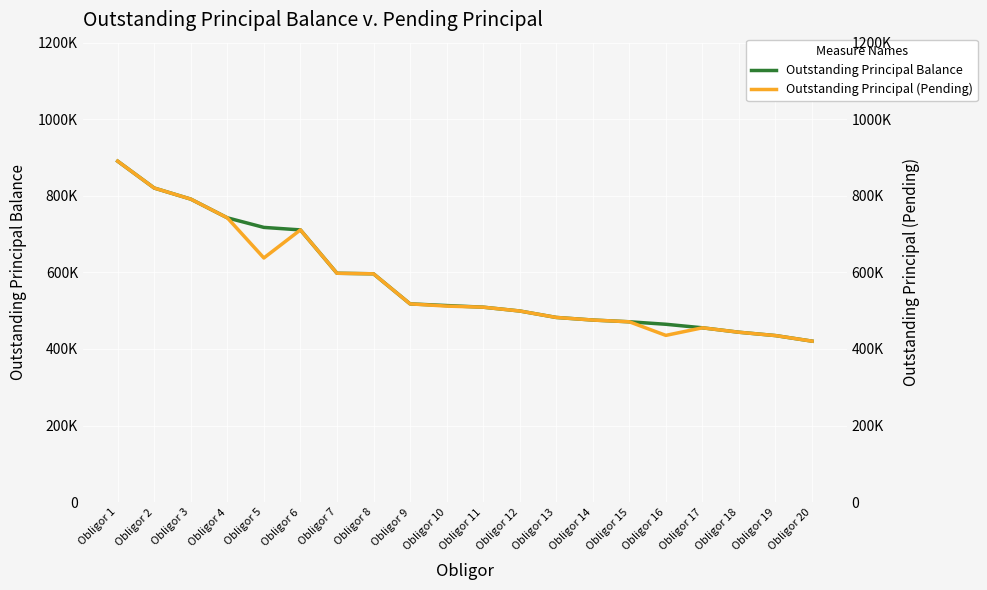

Which category has the lowest value across all series?

Obligor 20